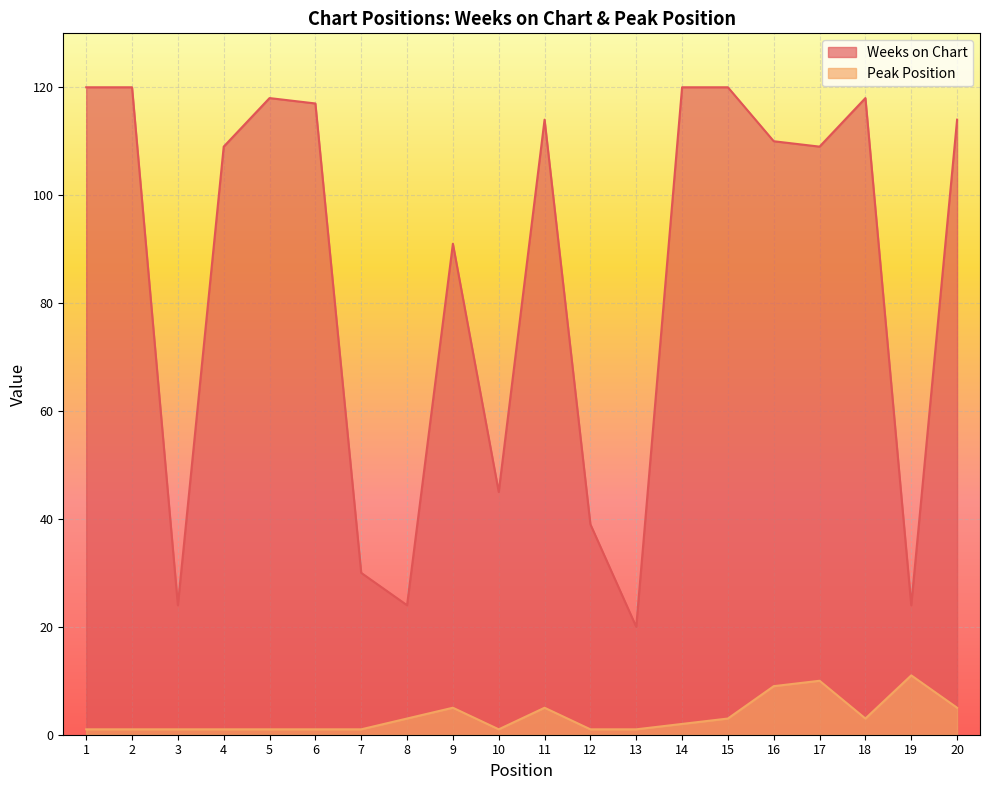

What is the highest value of the Peak Position series?

11